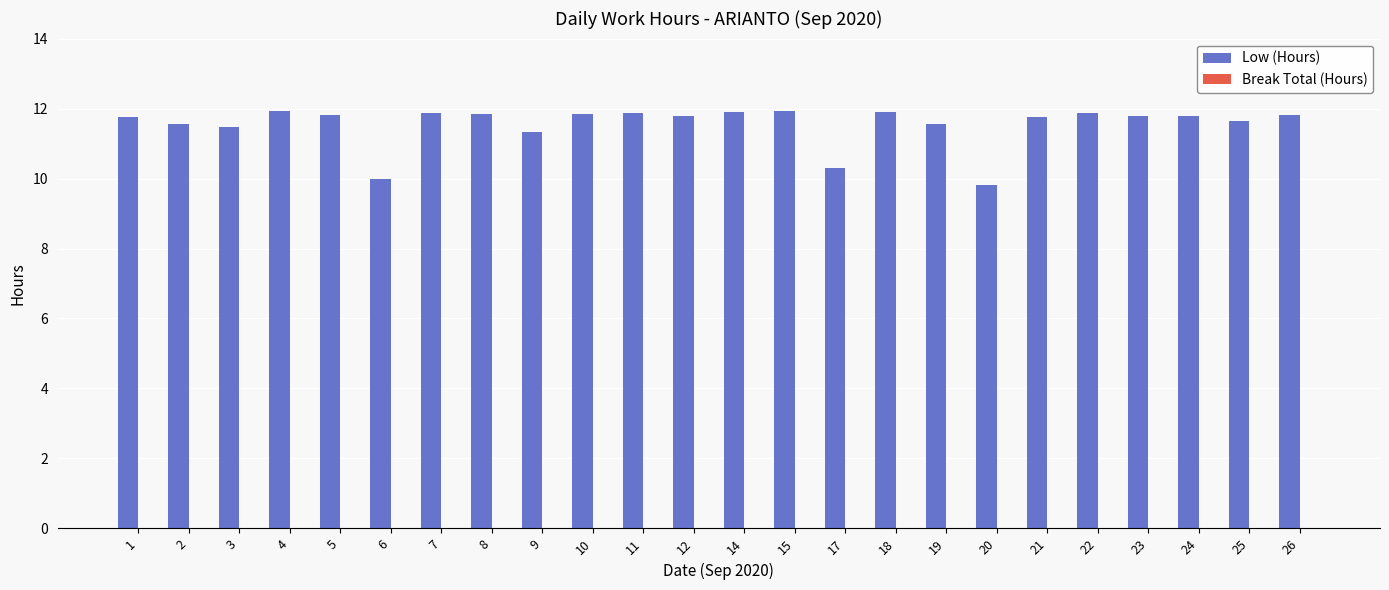

Which has a higher value, 6 or 25?

25